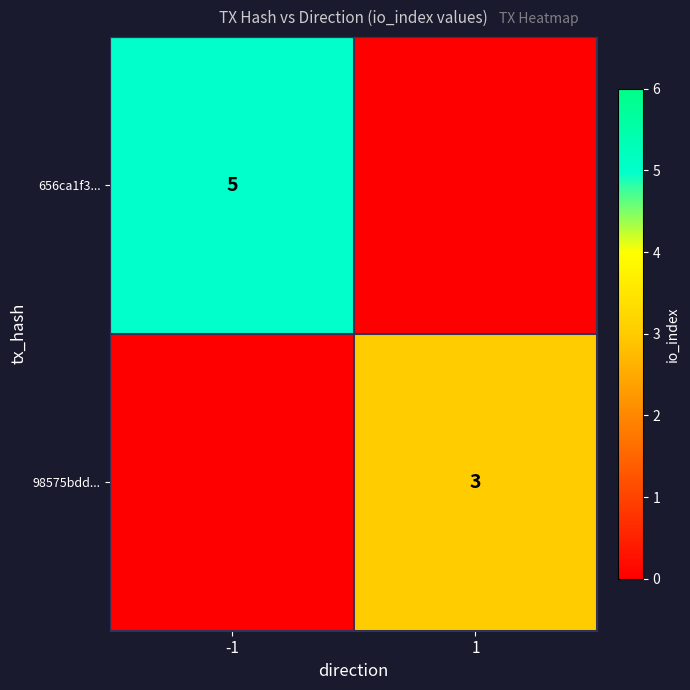

Between -1 and 1, which is larger?

-1